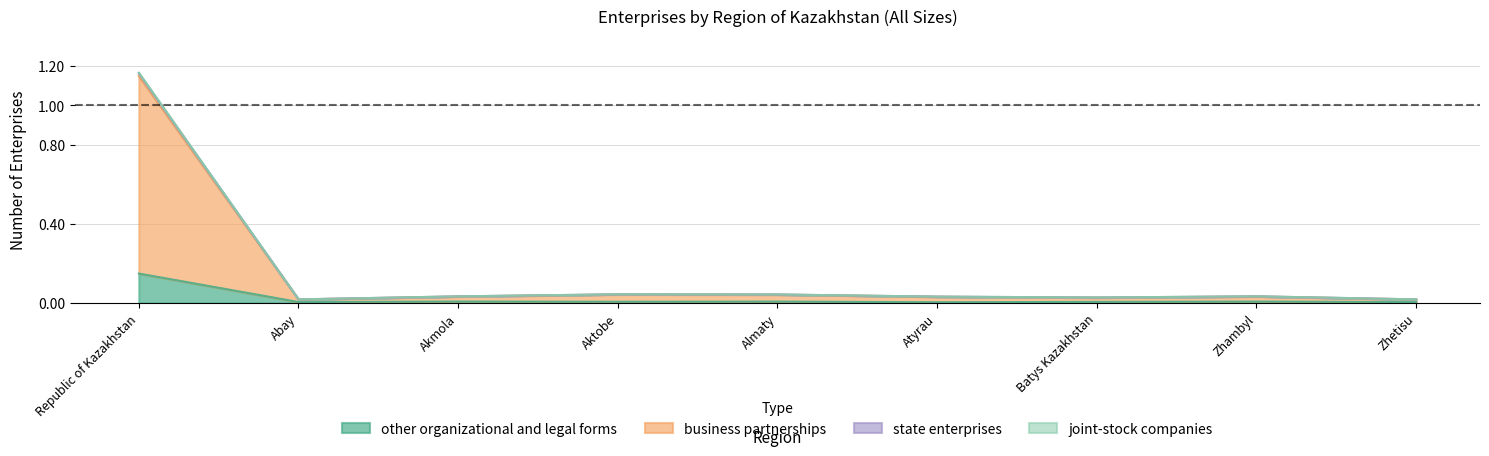

At which label does other organizational and legal forms reach its peak?

Republic of Kazakhstan